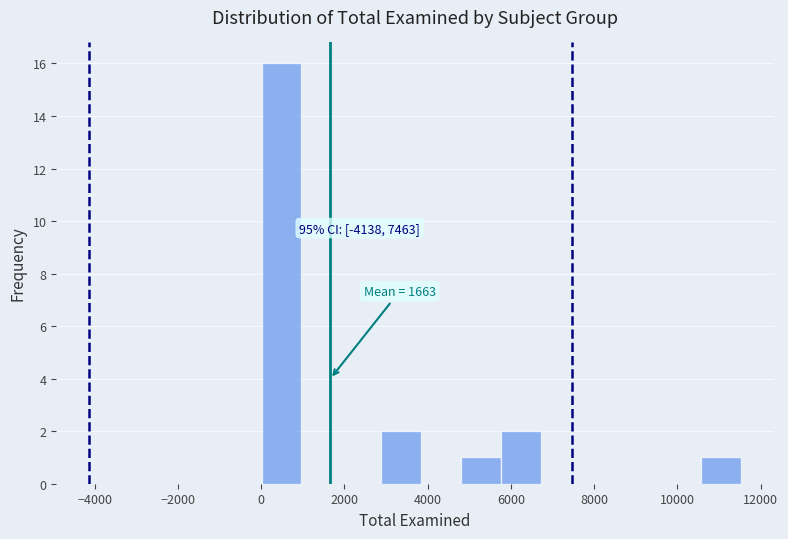

Which range on the x-axis has the tallest bar?

0 to 1000